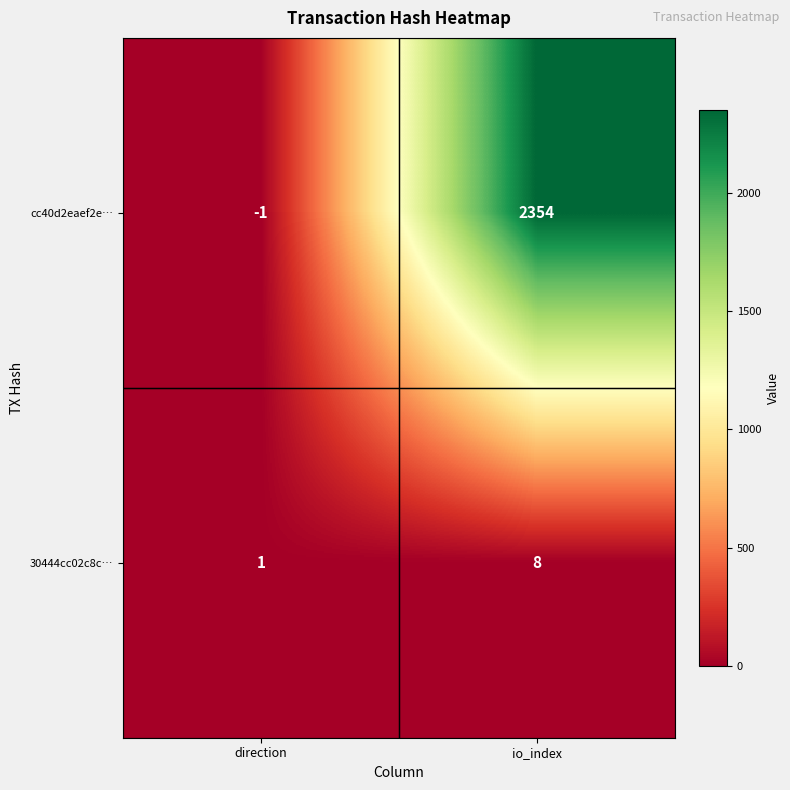

What is the spread (max minus min) of values at io_index?

2346